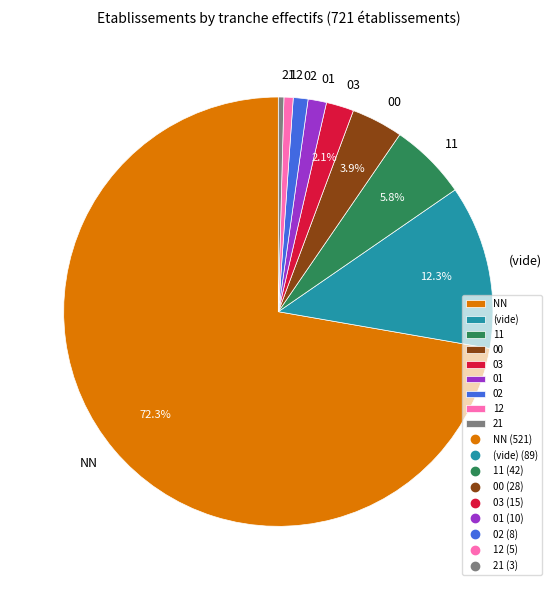

Which category has the biggest portion of the pie?

NN